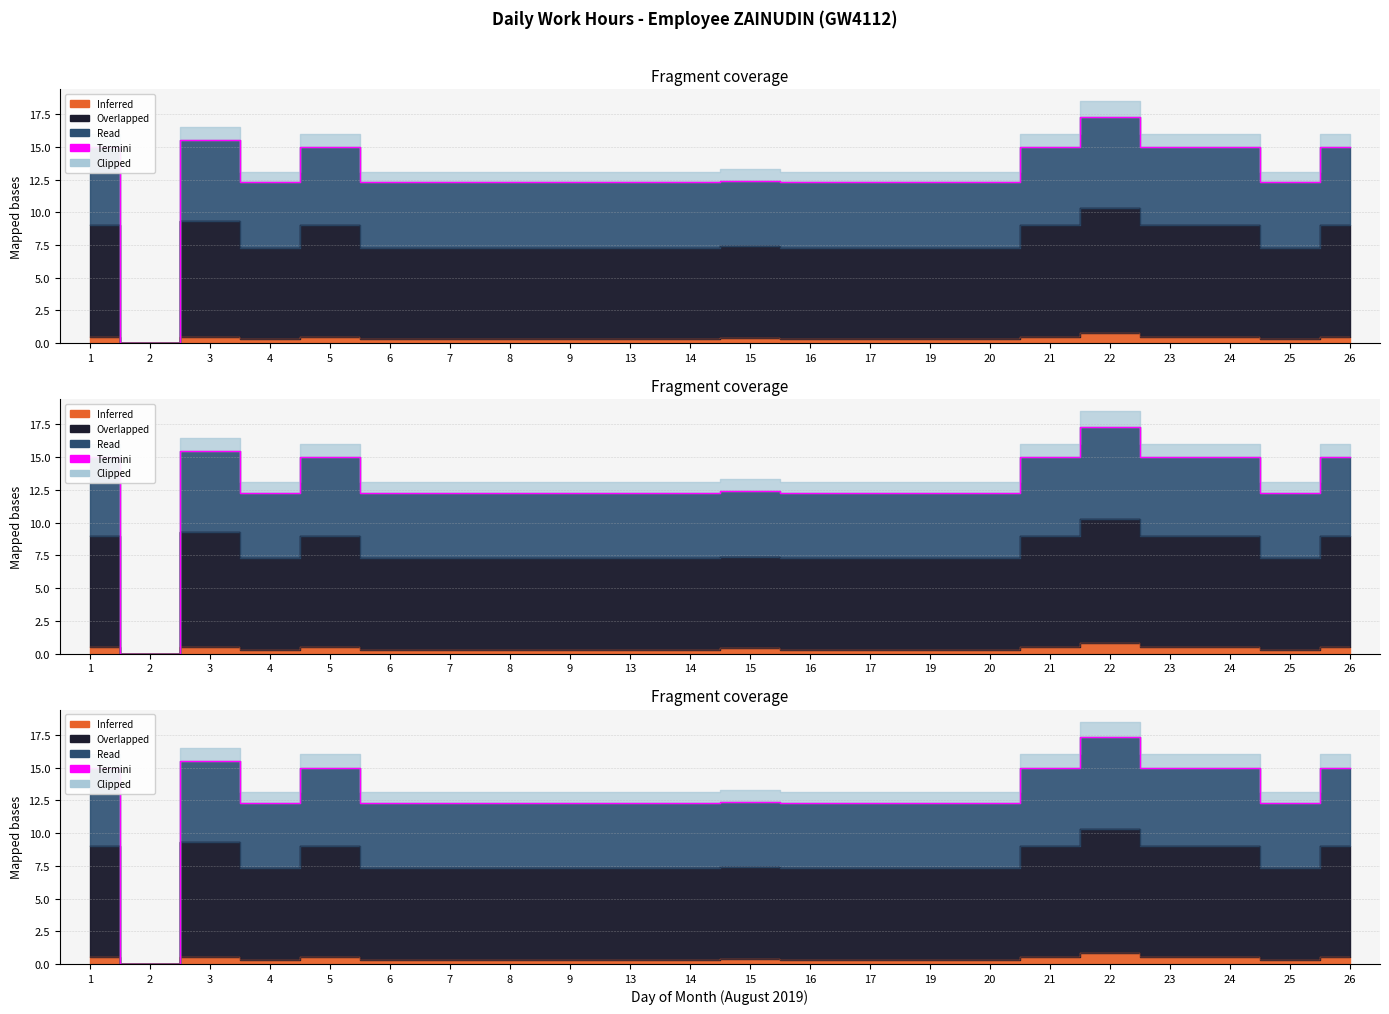

What is the approximate value at 13?

12.3